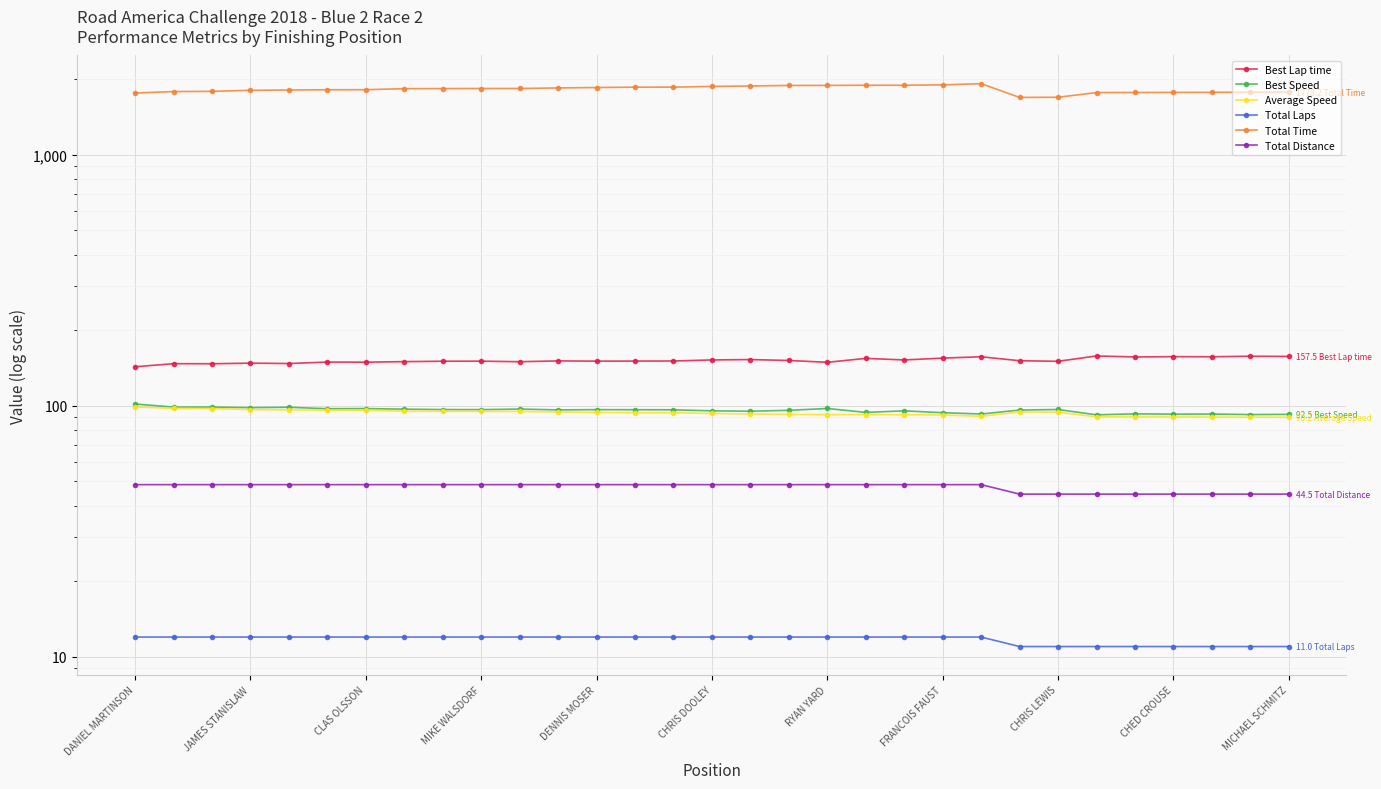

Reading right to left, what are all the values shown in this chart?

Best Lap time: 157.5	157.8	157.0	157.1	156.7	158.1	150.6	151.4	157.0	155.1	152.5	154.7	149.2	151.7	153.0	152.5	151.0	150.9	150.8	151.1	150.0	150.8	150.7	150.1	149.3	149.5	147.5	148.0	147.2	147.3	143.2
Best Speed: 92.5	92.4	92.8	92.7	93.0	92.2	96.8	96.3	92.8	94.0	95.6	94.2	97.7	96.0	95.2	95.6	96.5	96.6	96.6	96.4	97.1	96.7	96.7	97.1	97.6	97.5	98.8	98.4	99.0	98.9	101.8
Average Speed: 90.2	90.2	90.3	90.4	90.4	90.5	94.5	94.6	90.9	92.0	92.3	92.3	92.4	92.5	92.9	93.3	93.9	93.9	94.2	94.6	95.1	95.1	95.2	95.2	96.2	96.2	96.4	96.7	97.6	97.8	99.1
Total Laps: 11.0	11.0	11.0	11.0	11.0	11.0	11.0	11.0	12.0	12.0	12.0	12.0	12.0	12.0	12.0	12.0	12.0	12.0	12.0	12.0	12.0	12.0	12.0	12.0	12.0	12.0	12.0	12.0	12.0	12.0	12.0
Total Time: 1778.2	1777.5	1775.3	1774.1	1772.8	1771.5	1696.9	1694.5	1922.9	1901.3	1894.8	1894.4	1892.3	1891.1	1882.5	1874.2	1862.4	1861.7	1855.5	1848.6	1839.0	1838.9	1837.6	1836.5	1818.5	1817.9	1814.5	1808.5	1791.4	1788.0	1764.3
Total Distance: 44.5	44.5	44.5	44.5	44.5	44.5	44.5	44.5	48.6	48.6	48.6	48.6	48.6	48.6	48.6	48.6	48.6	48.6	48.6	48.6	48.6	48.6	48.6	48.6	48.6	48.6	48.6	48.6	48.6	48.6	48.6